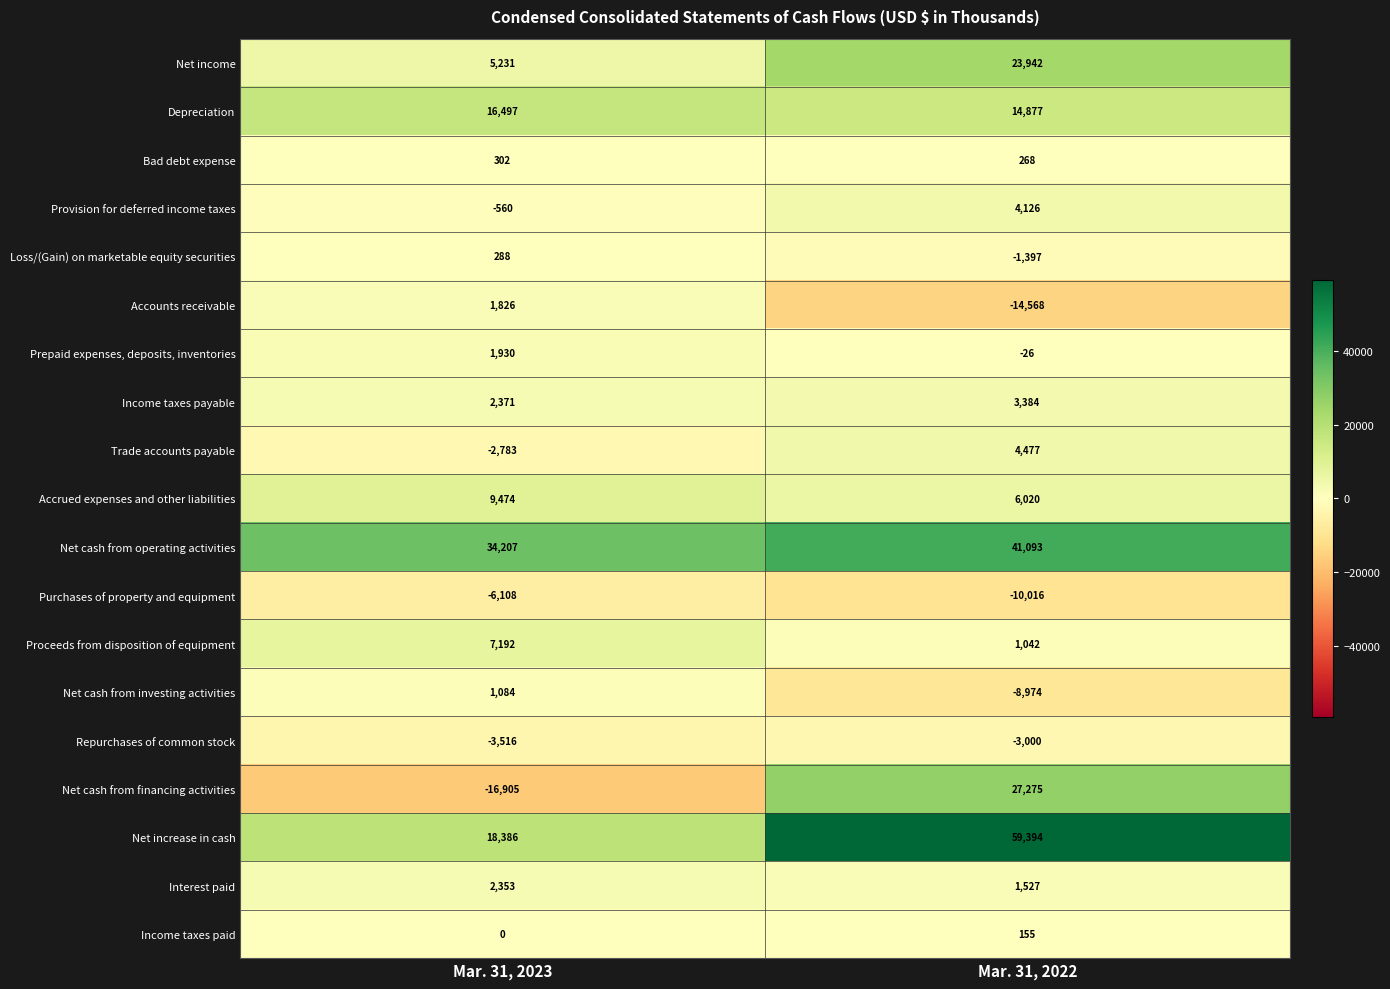

Is it true that Income taxes payable equals 2371 at Mar. 31, 2023?

True